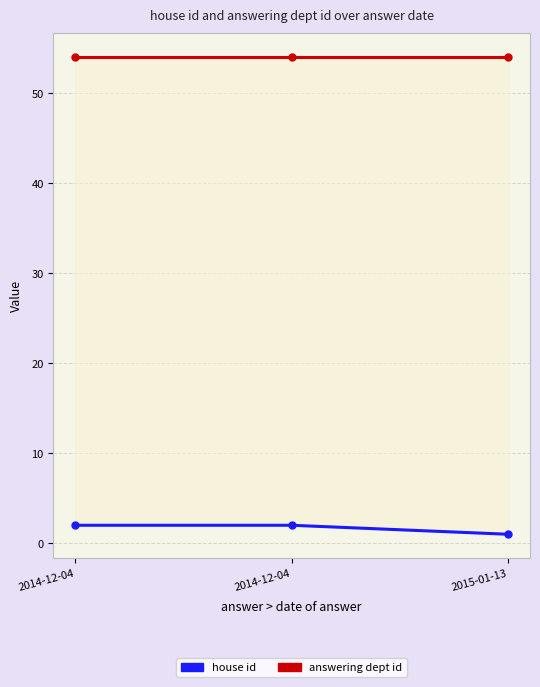

Is it true that house id equals 1 at 2015-01-13?

True